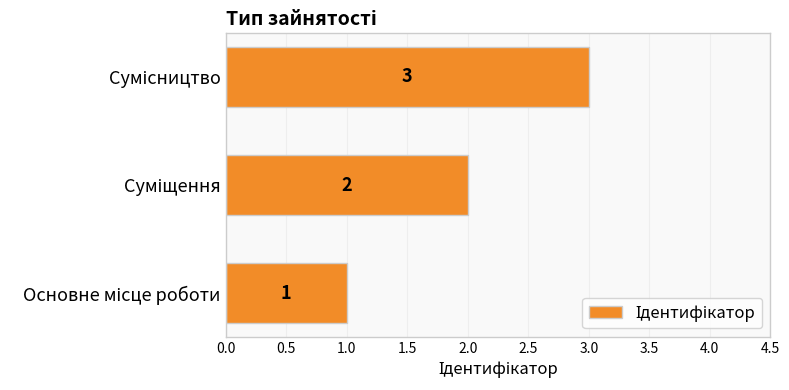

What is the sum of all values?

6